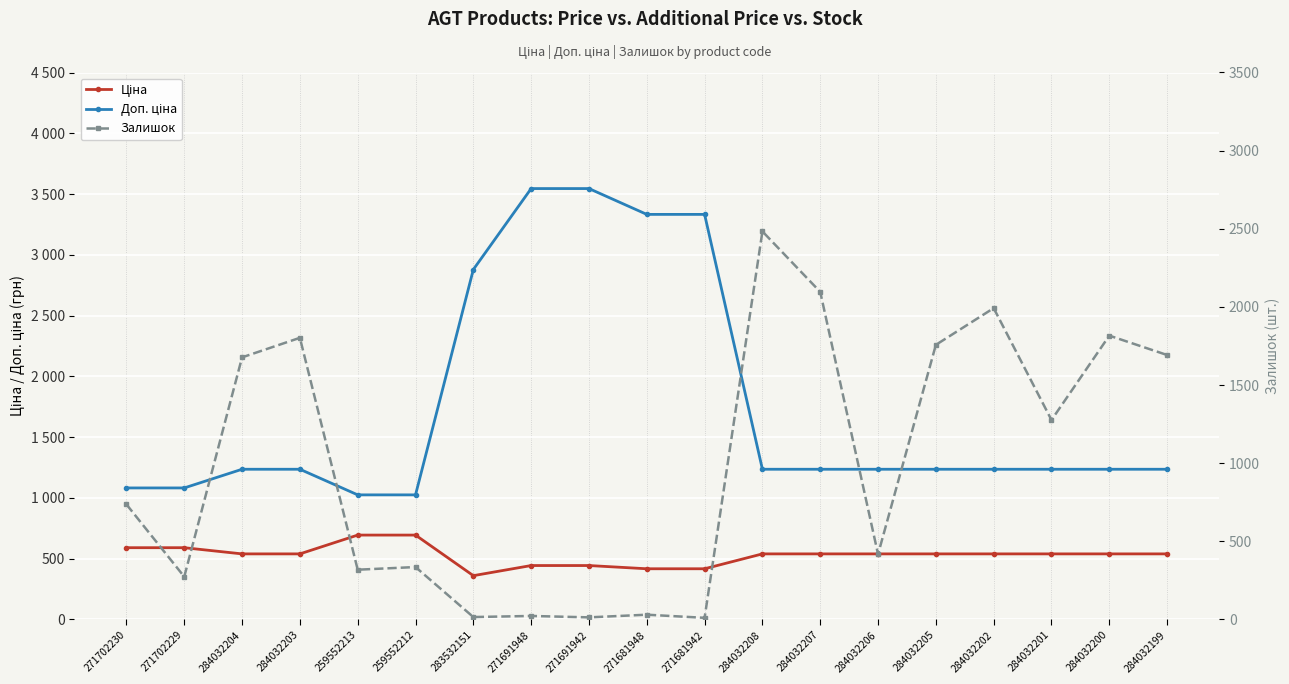

What is the spread (max minus min) of values at 259552213?

706.6